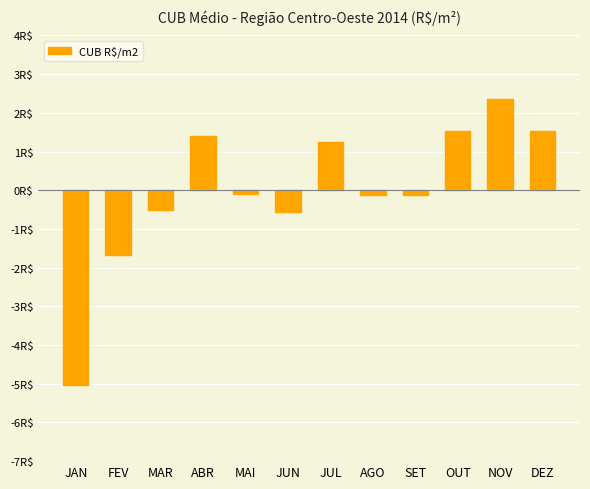

Where is the data nearest to the value -1?

JUN